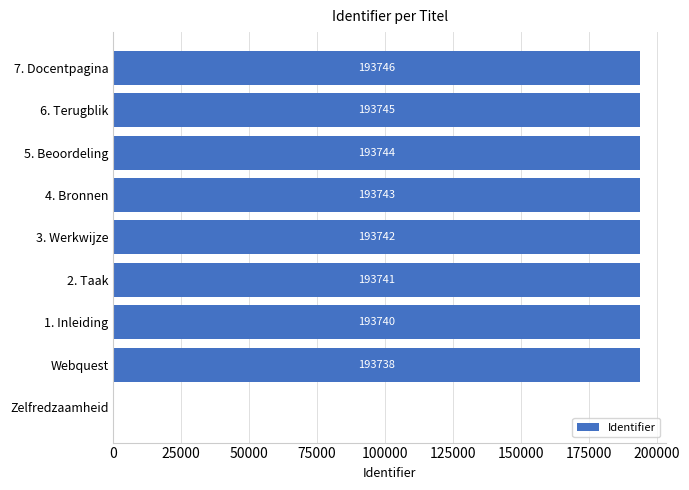

Reading bottom to top, list all the values displayed in this chart.

Zelfredzaamheid=0	Webquest=193738	1. Inleiding=193740	2. Taak=193741	3. Werkwijze=193742	4. Bronnen=193743	5. Beoordeling=193744	6. Terugblik=193745	7. Docentpagina=193746